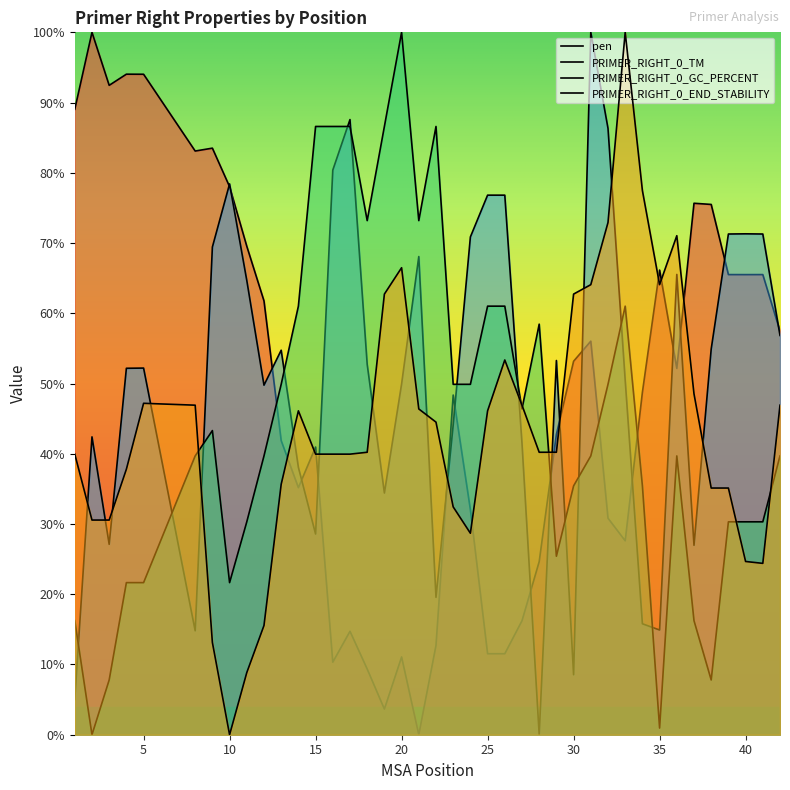

Rank the series by their maximum value, from highest to lowest.

pen, PRIMER_RIGHT_0_TM, PRIMER_RIGHT_0_GC_PERCENT, PRIMER_RIGHT_0_END_STABILITY